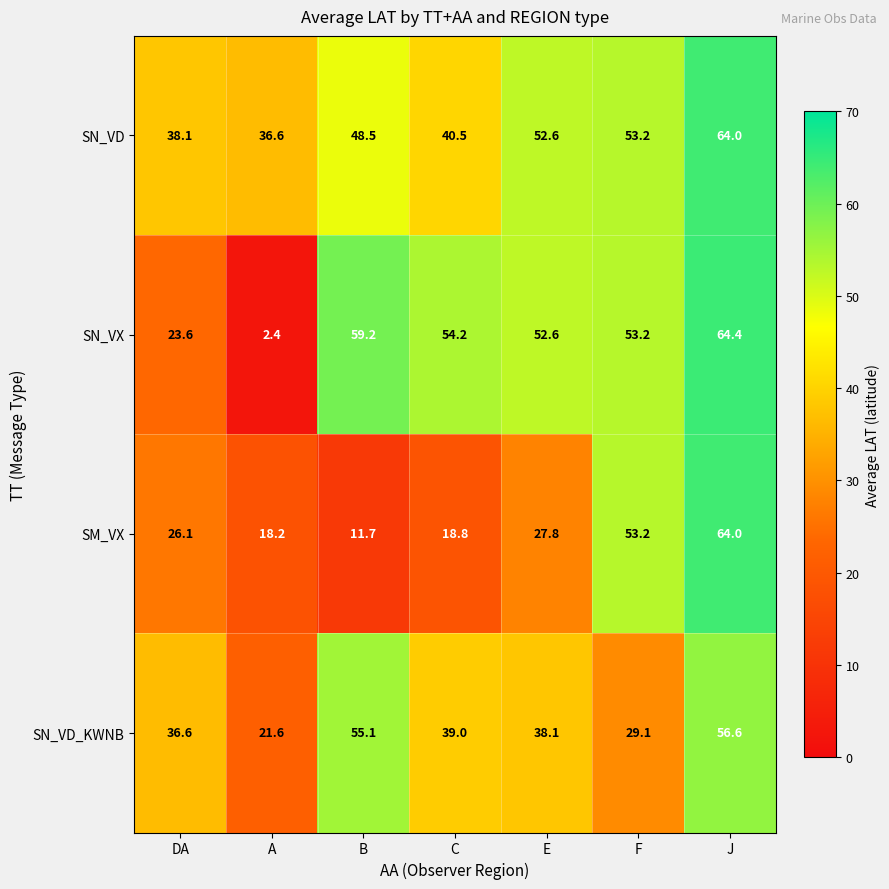

Where is SM_VX nearest to the value 37?

E